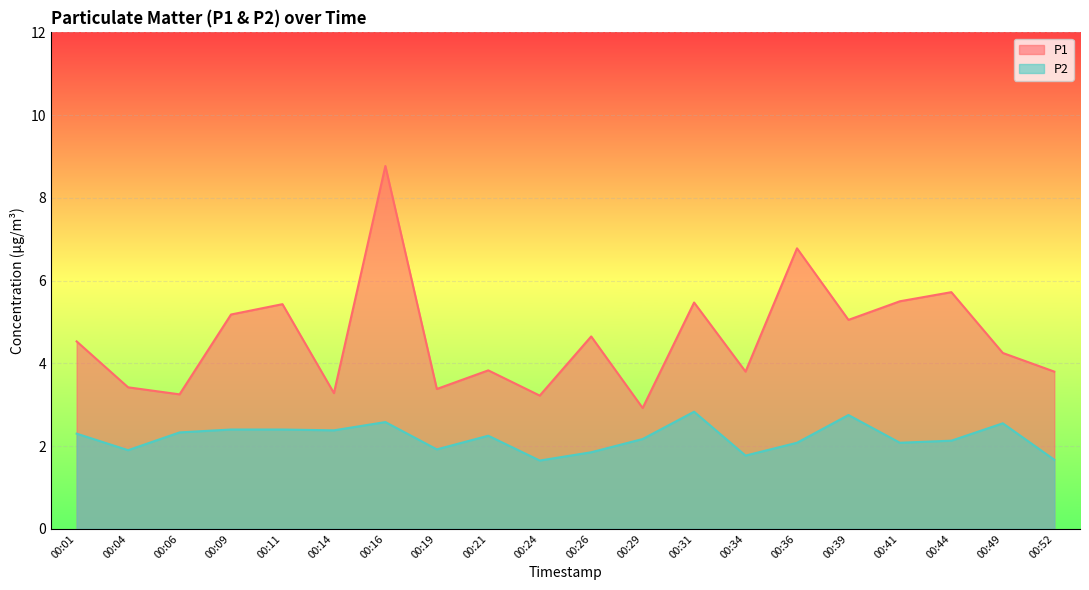

Which category has the highest value in the P2 series?

00:31